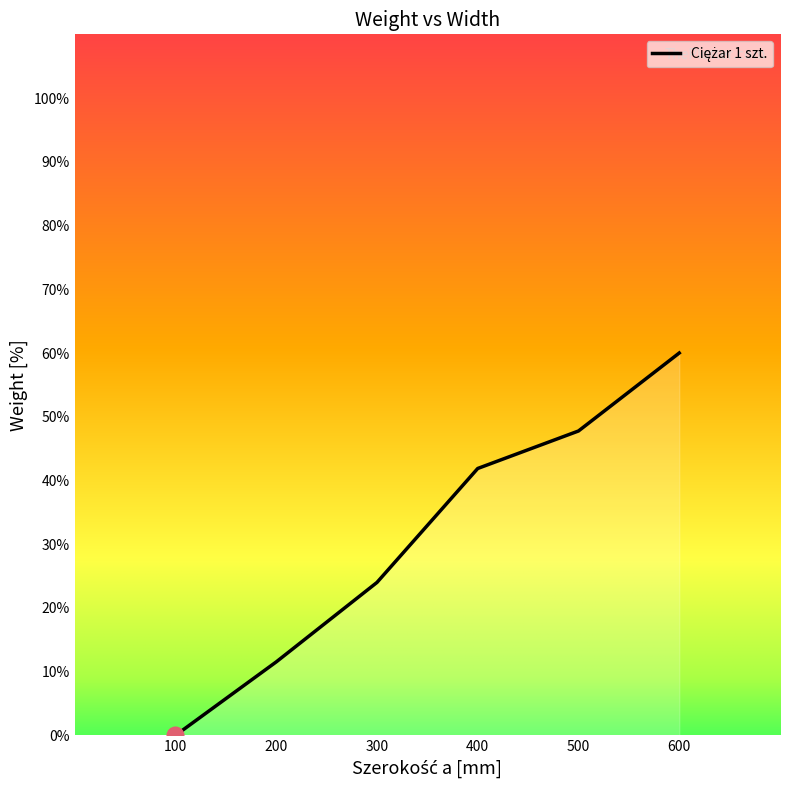

What is the maximum value shown in the chart?

60.0